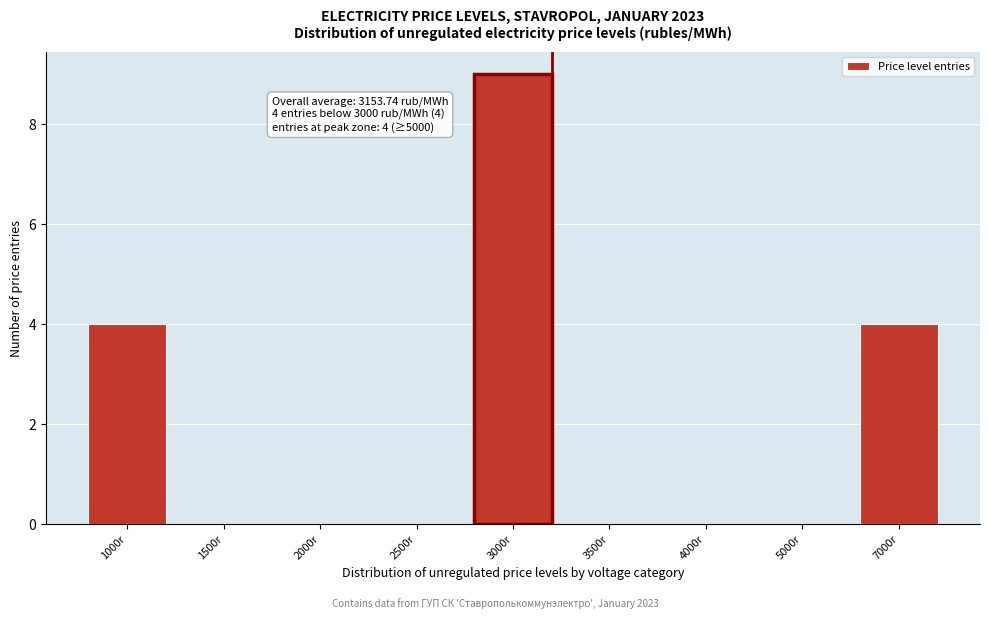

Reading right to left, transcribe all the data shown in this chart.

7000r=4	5000r=0	4000r=0	3500r=0	3000r=9	2500r=0	2000r=0	1500r=0	1000r=4